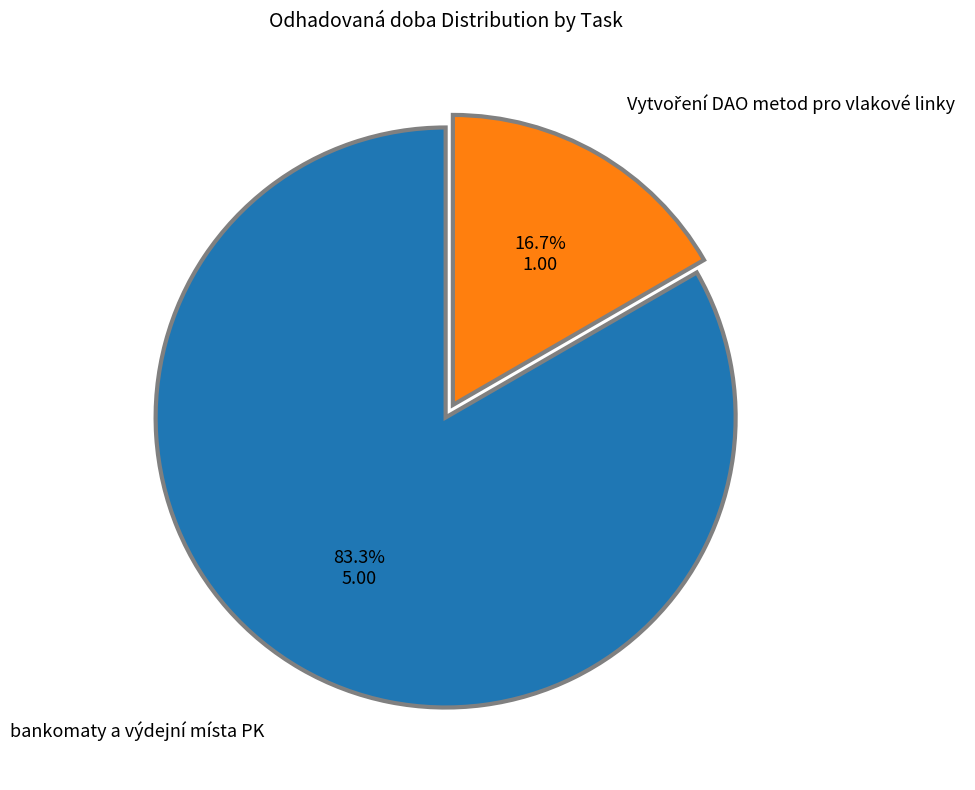

Is there any slice that represents more than half of the pie?

Yes